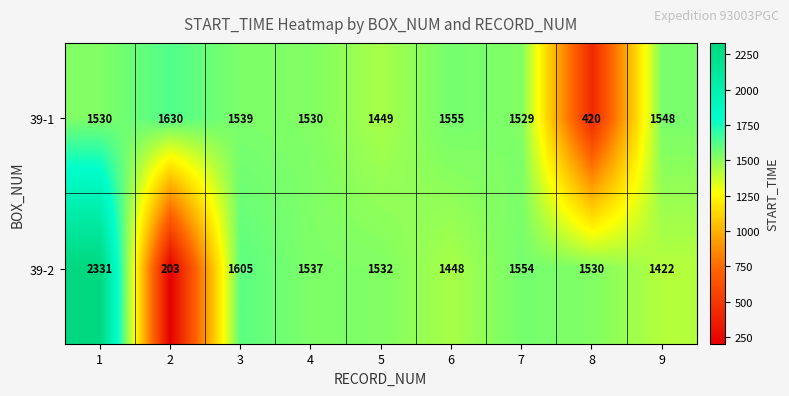

List the series in order of their overall mean, highest first.

39-2, 39-1